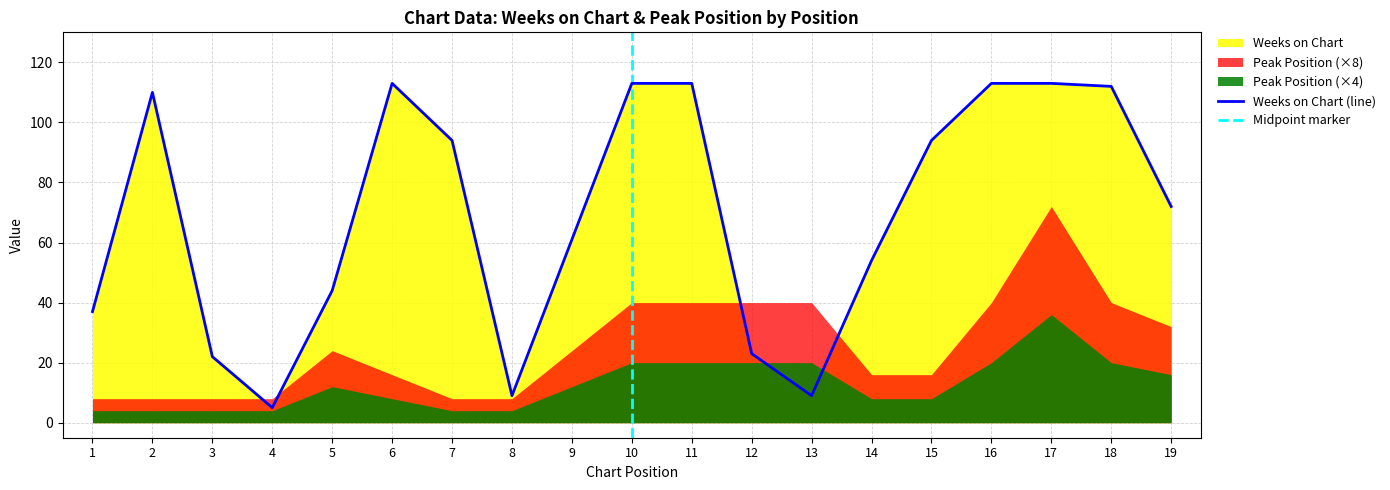

How many interior local peaks (higher than both neighbors) does the data have?

2